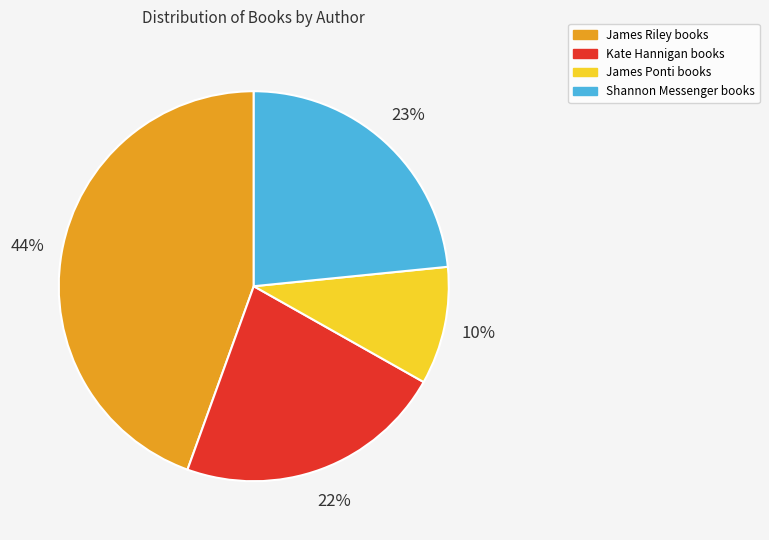

To the nearest percent, what is the average slice percentage?

25%